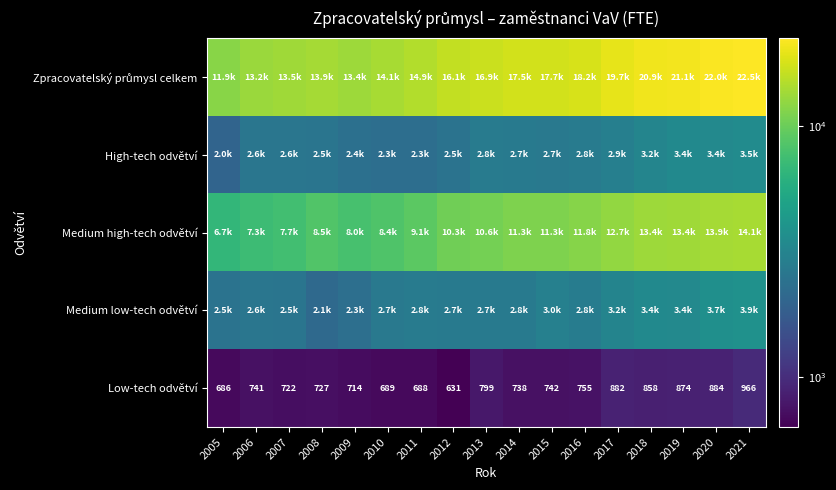

At which label does Medium low-tech odvětví reach its peak?

2021